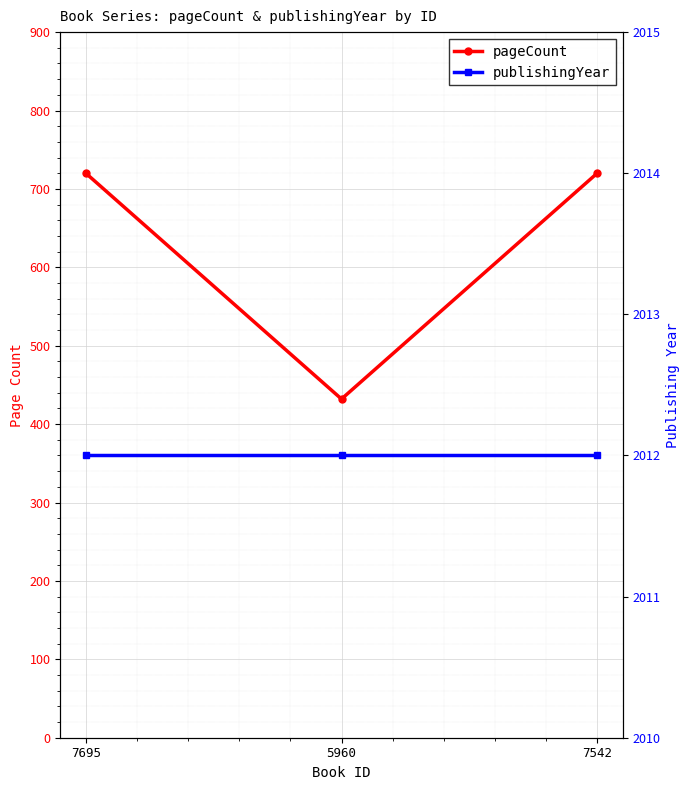

Reading left to right, transcribe all the data shown in this chart.

pageCount: 720	432	720
publishingYear: 2012	2012	2012